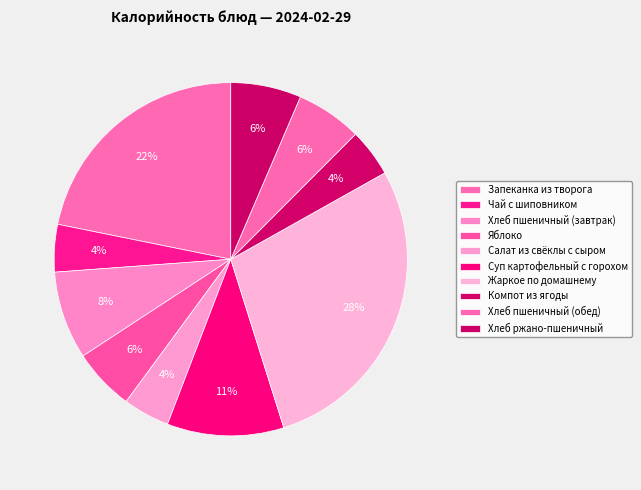

Which slice is the largest?

Жаркое по домашнему